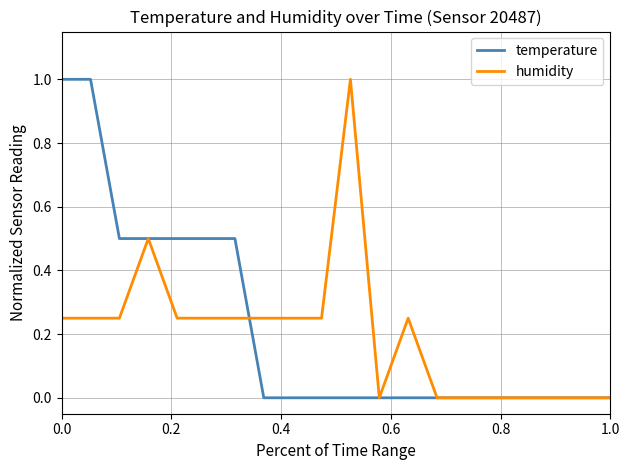

What is the greatest value displayed?

1.0